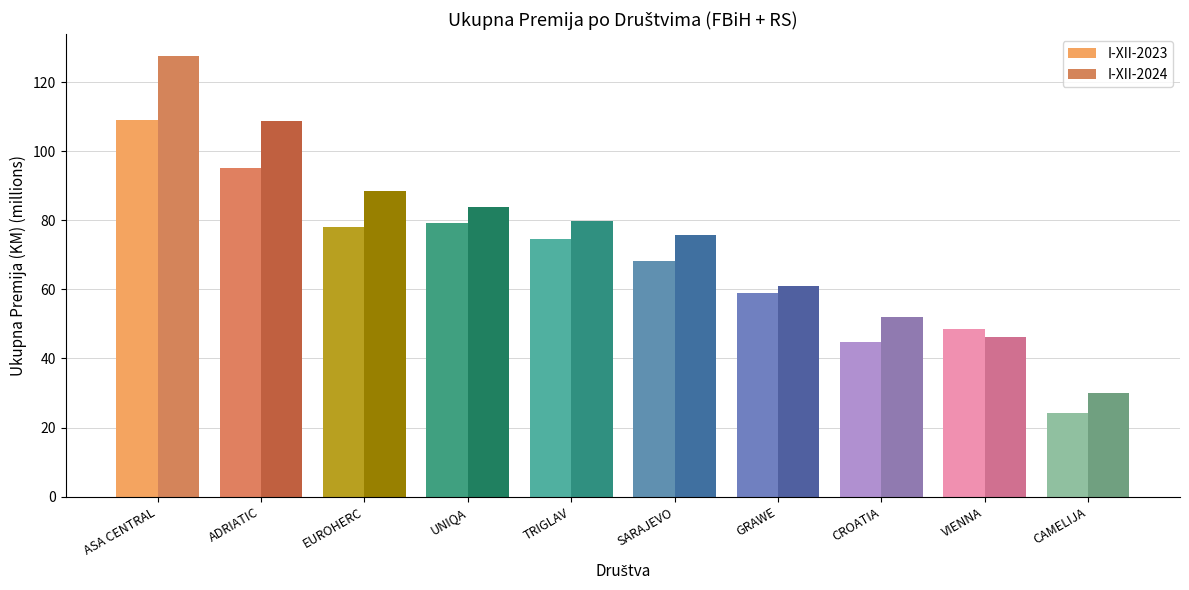

Is it true that I-XII-2023 equals 44.7 at CROATIA?

True